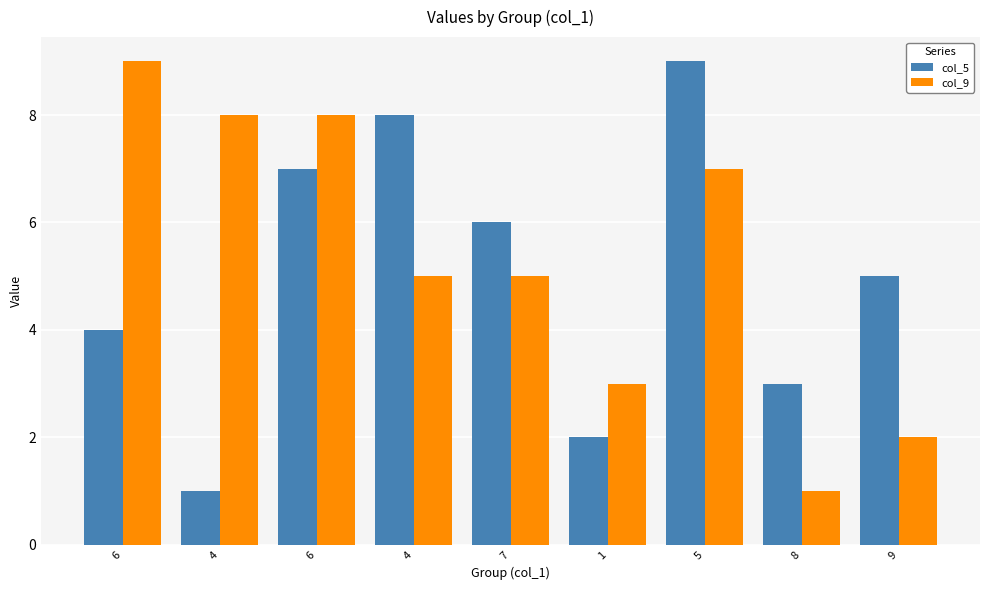

List the labels in order of col_9 value, smallest first.

8, 9, 1, 4, 7, 5, 4, 6, 6